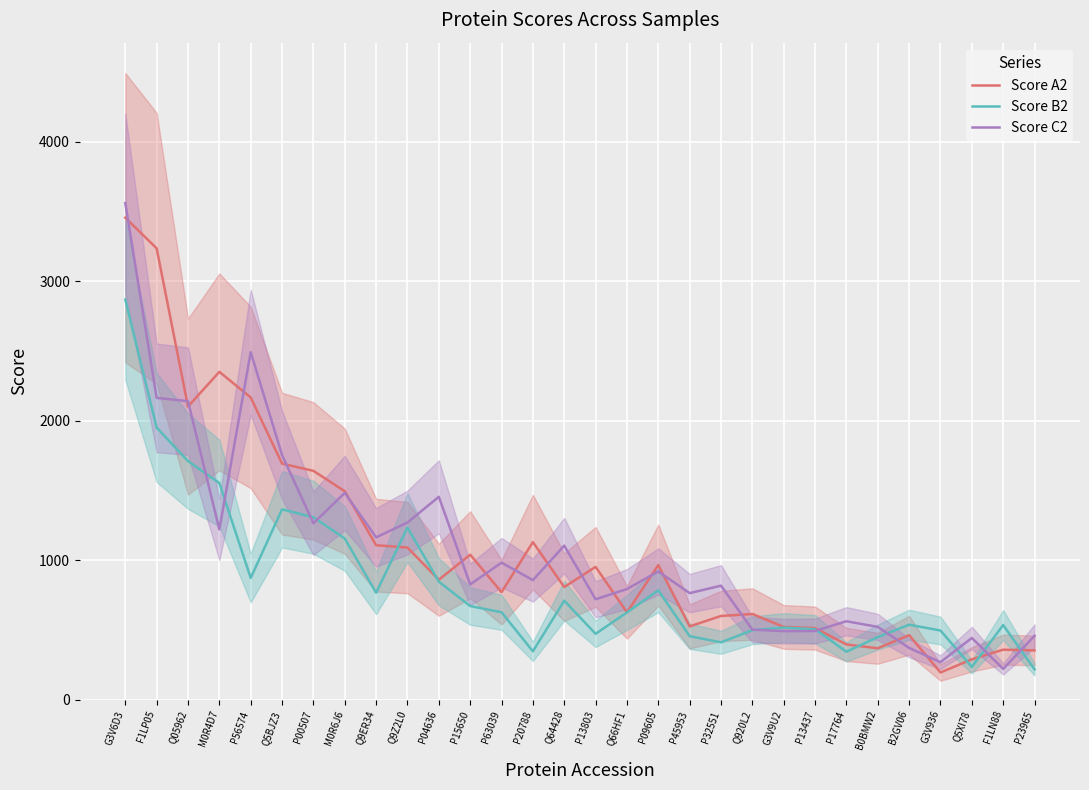

Is it true that Score A2 equals 133.9 at F1LN88?

False